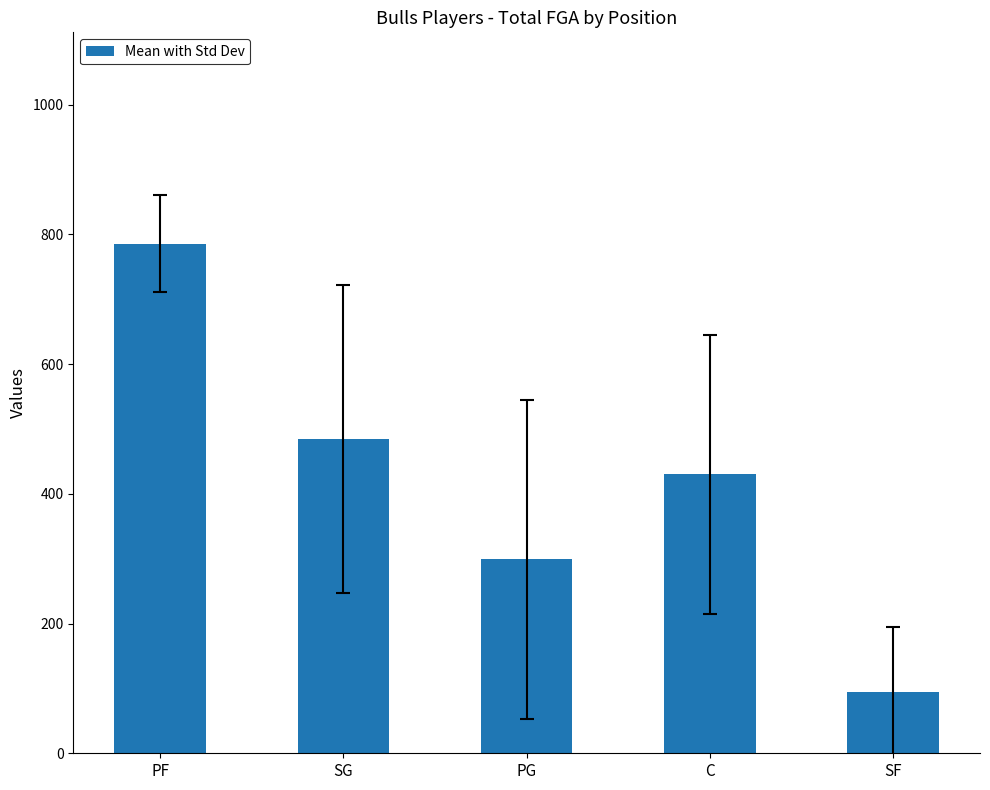

What is the label of the 1st bar from the left?

PF